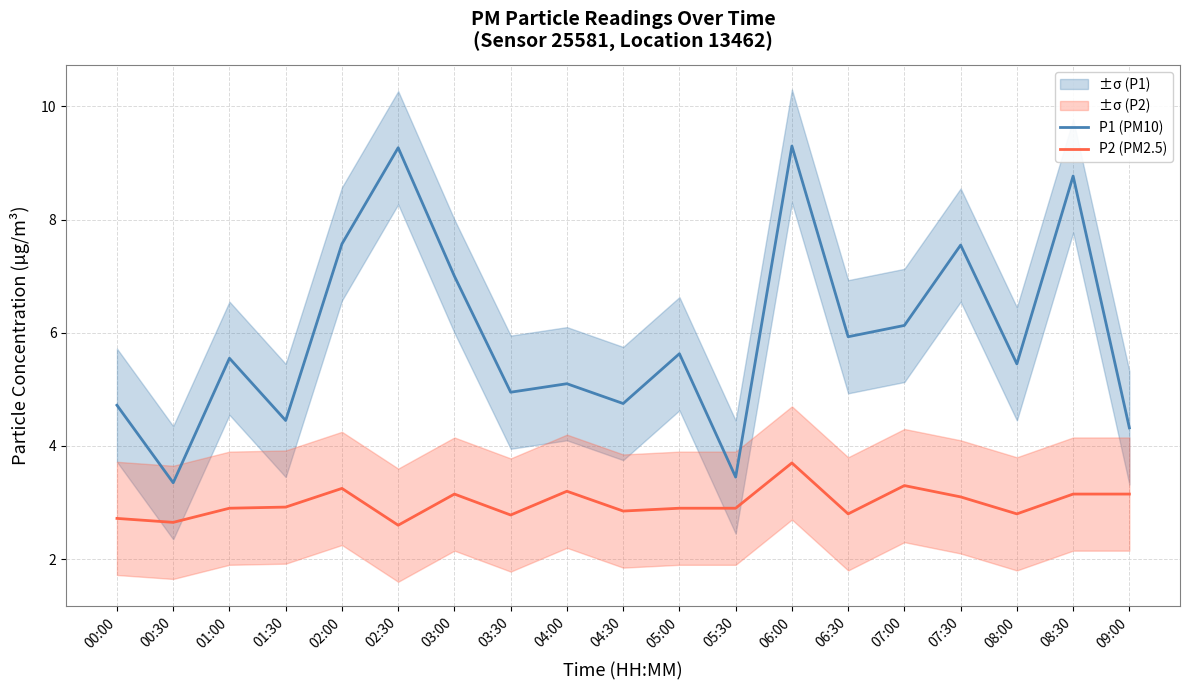

Where is P2 (PM2.5) nearest to the value 3?

01:30